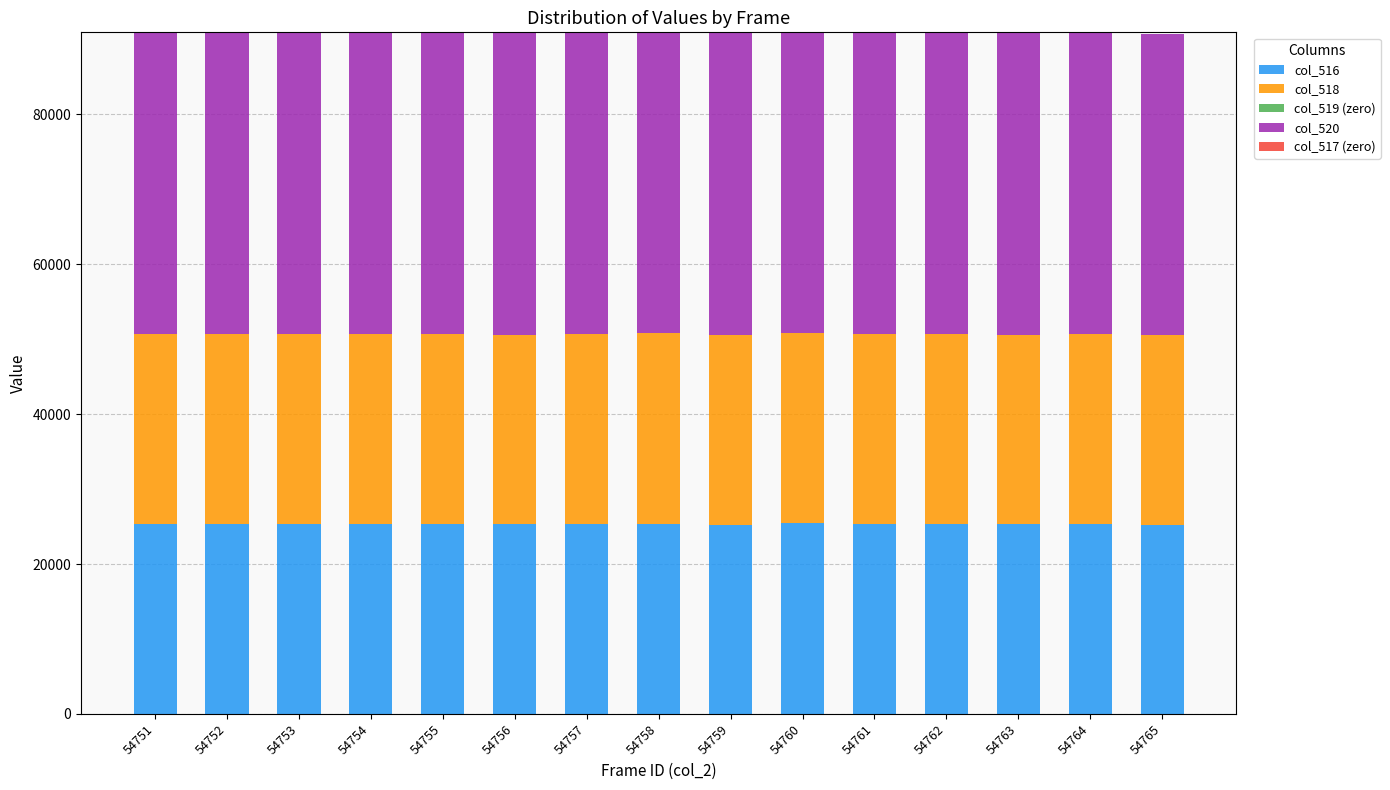

What is the total value across all series at 54756?

90822